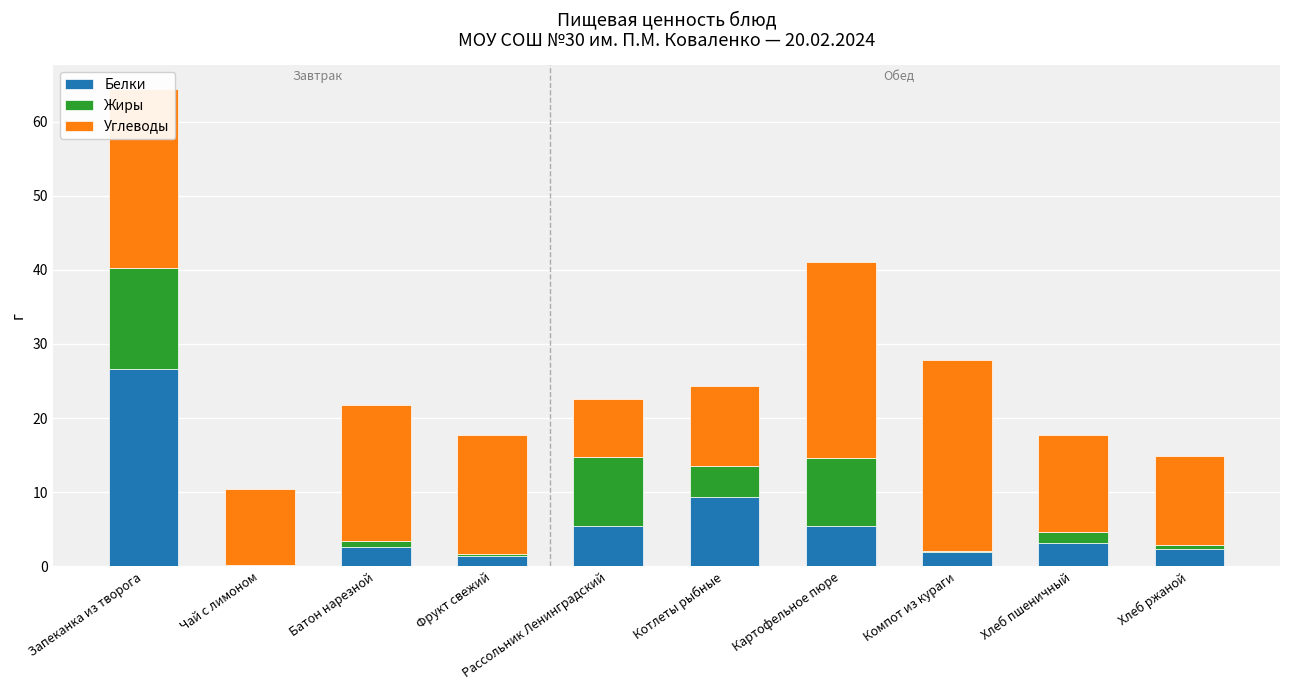

At which category is the sum across all series the highest?

Запеканка из творога